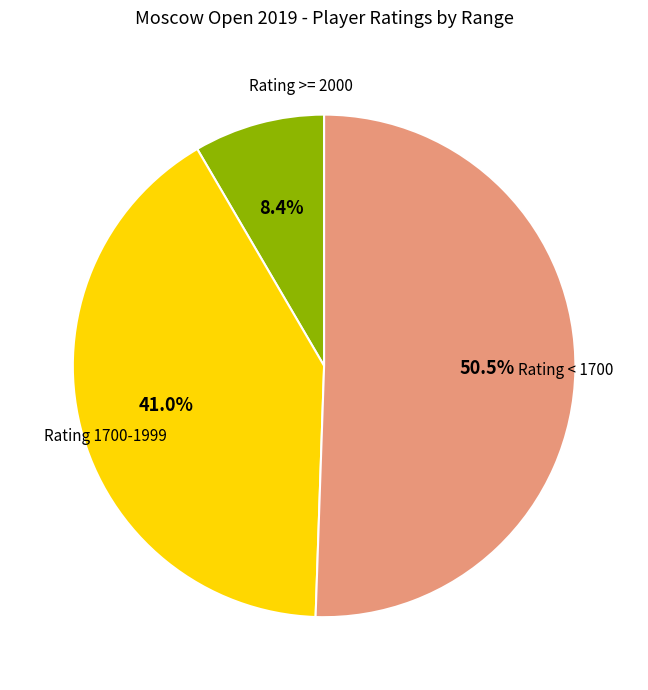

Is there any slice that represents more than half of the pie?

Yes